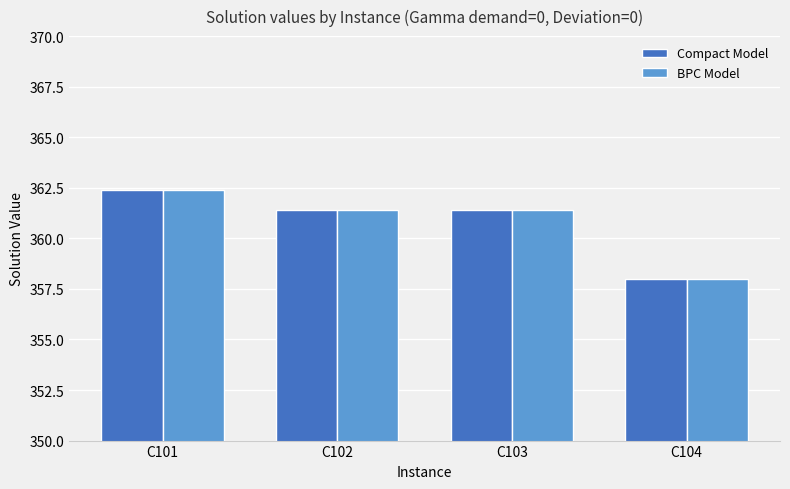

Are the bars horizontal?

No